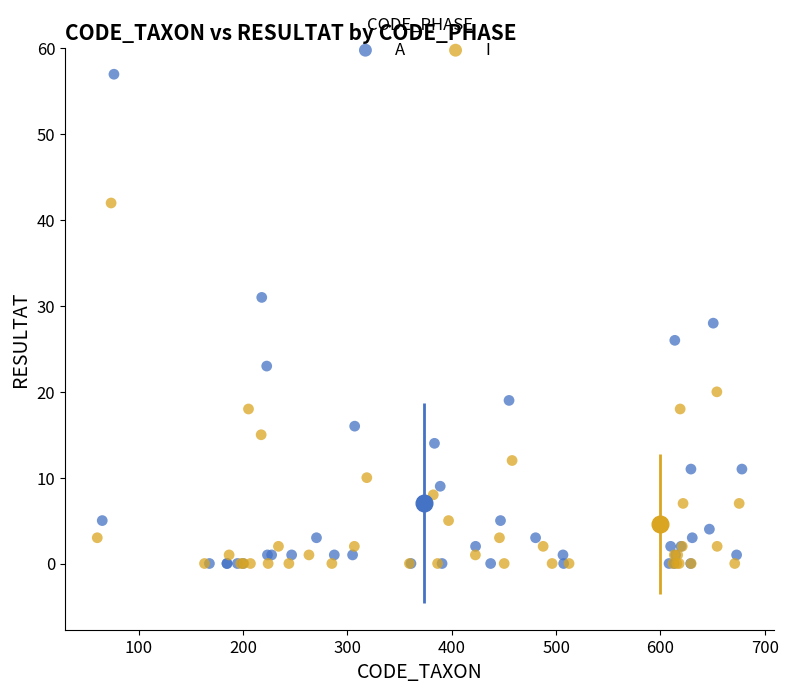

Which series has the largest Y range (max minus min)?

A